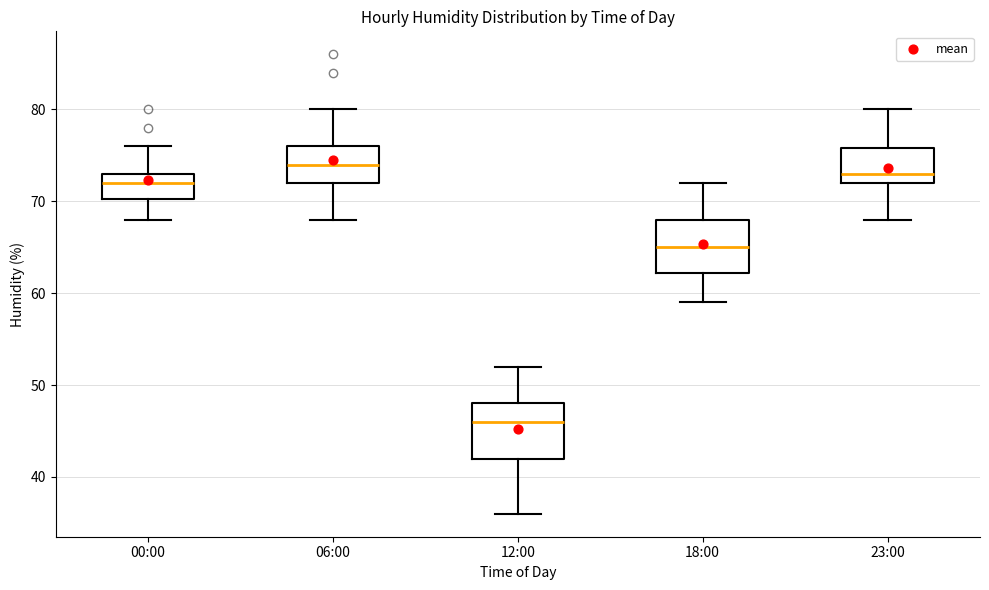

Which box has the highest median line?

06:00